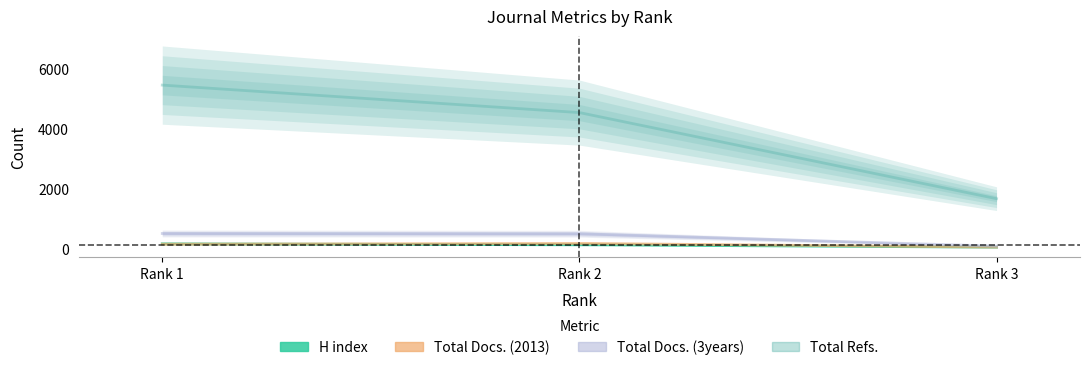

What is the sum of the Total Docs. (3years) values at 3 and 1?

552